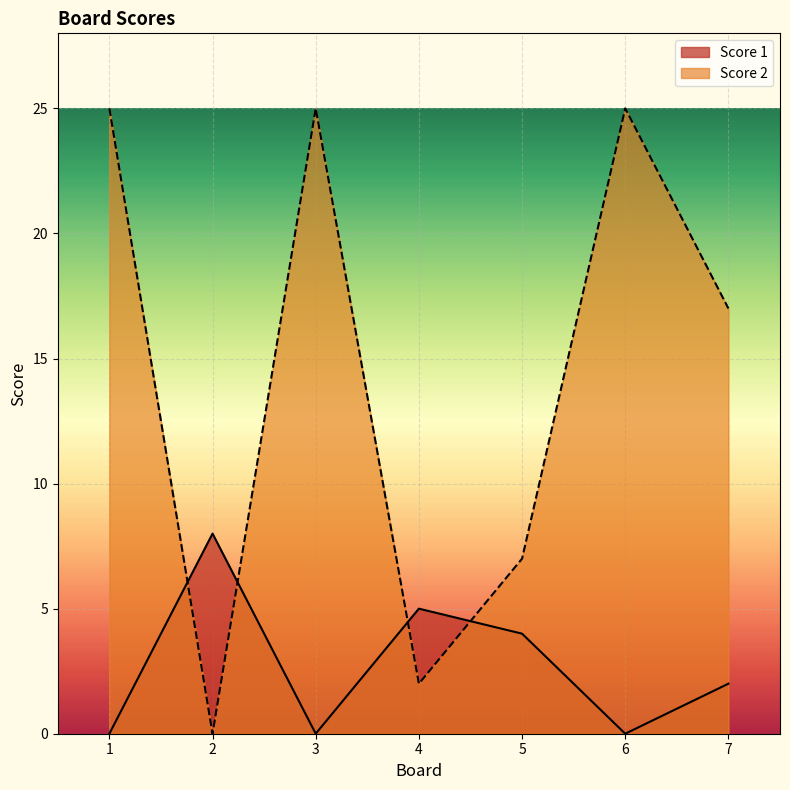

Where is Score 1 nearest to the value 4?

5